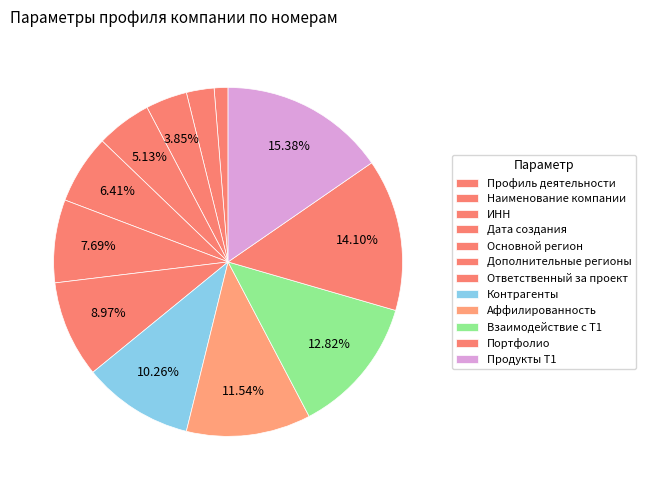

Which has a higher value, Профиль деятельности or Взаимодействие с Т1?

Взаимодействие с Т1